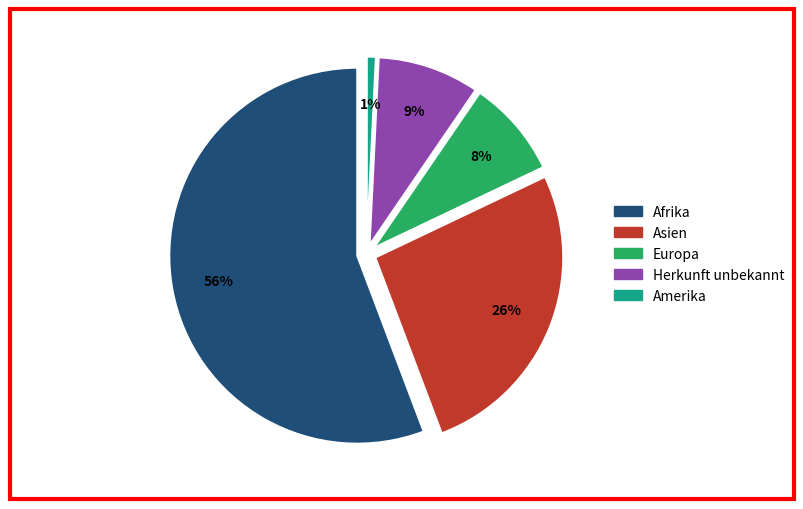

Is it true that Asien is 35% of the pie?

False